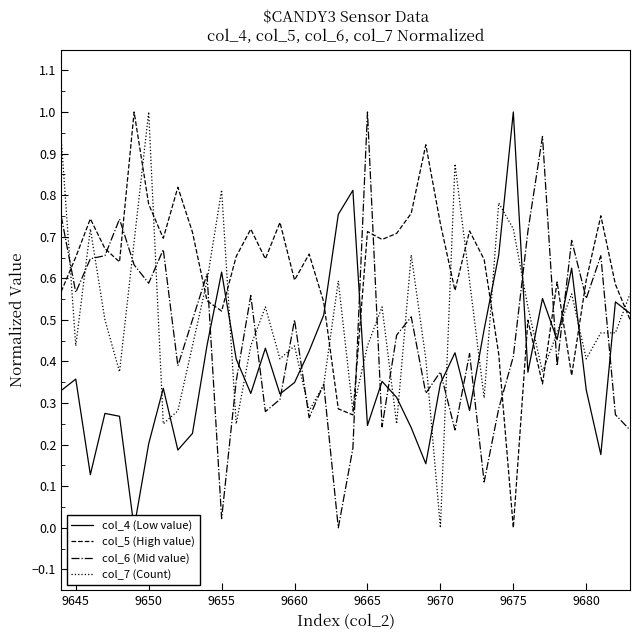

Which series has the widest spread of values?

col_4 (Low value)